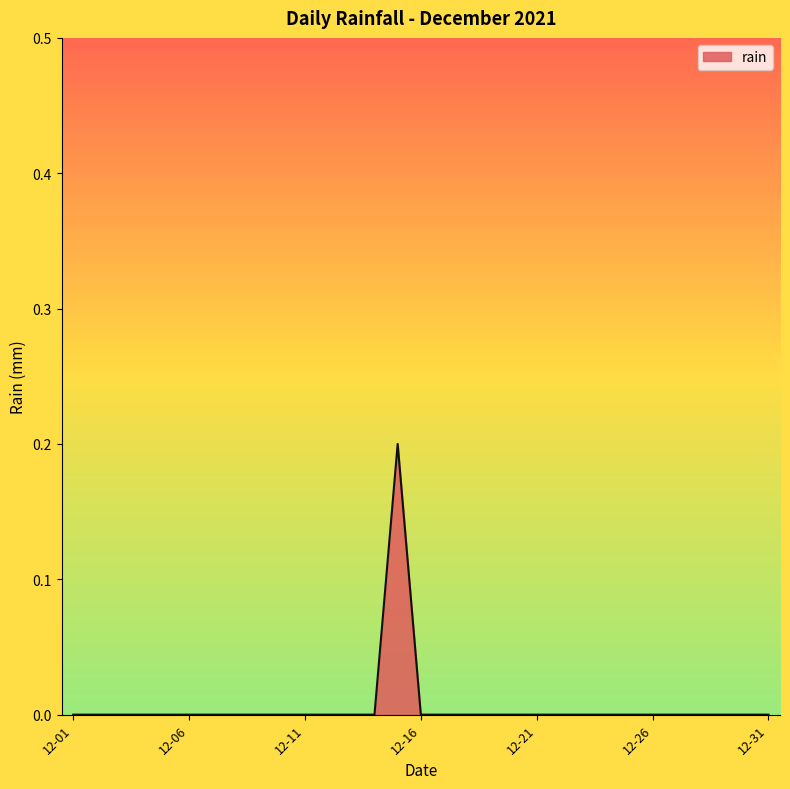

Does the chart display data point markers on the line(s)?

No